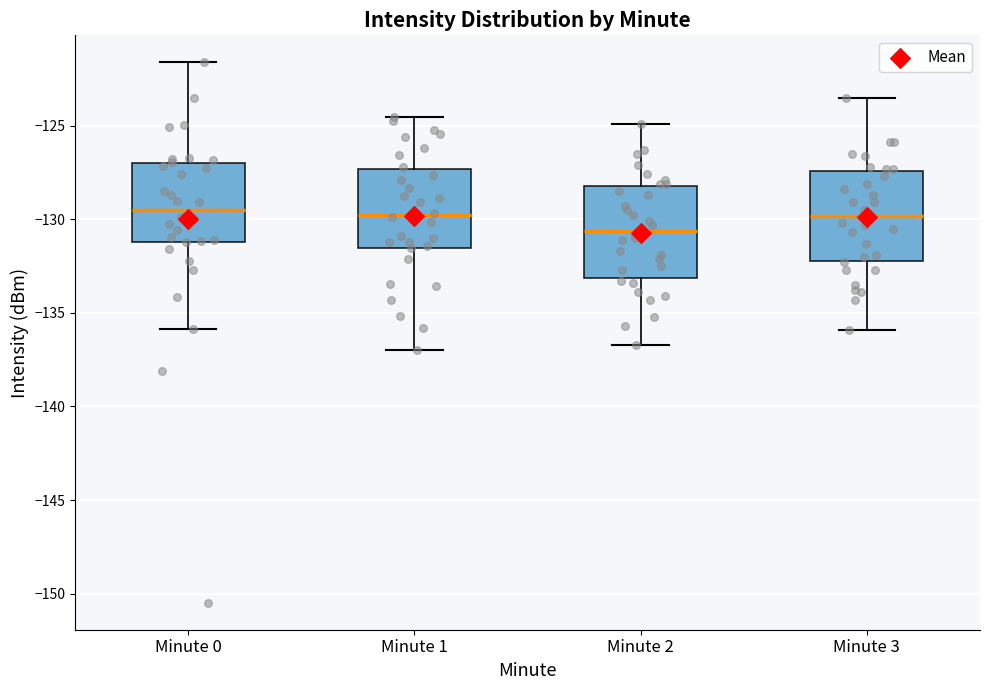

Where does the upper whisker of the box for Minute 3 end on the y-axis? The values are not printed on the chart, so give them approximately, as read against the axis.

-123.5